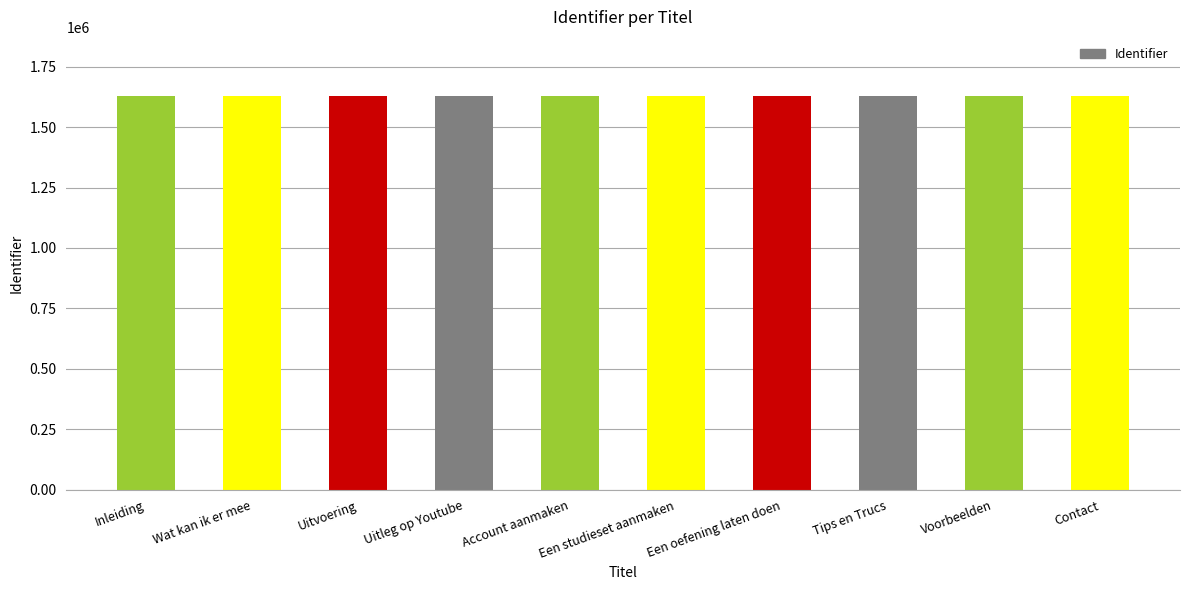

What is the change in value from Tips en Trucs to Contact?

+6